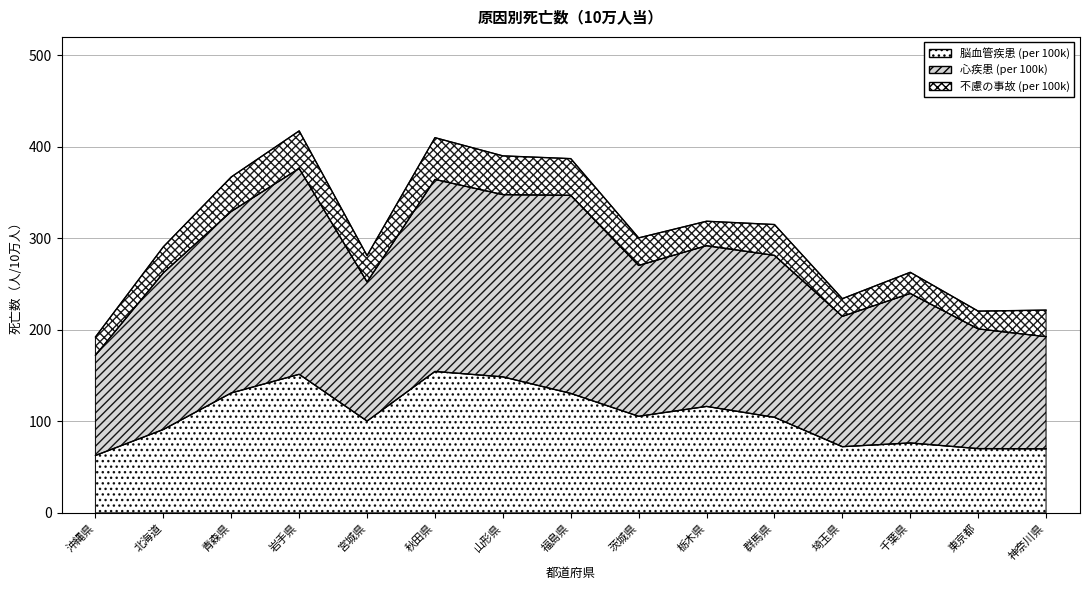

What is the value of the 心疾患 (per 100k) point at the 12th from the left?

214.7